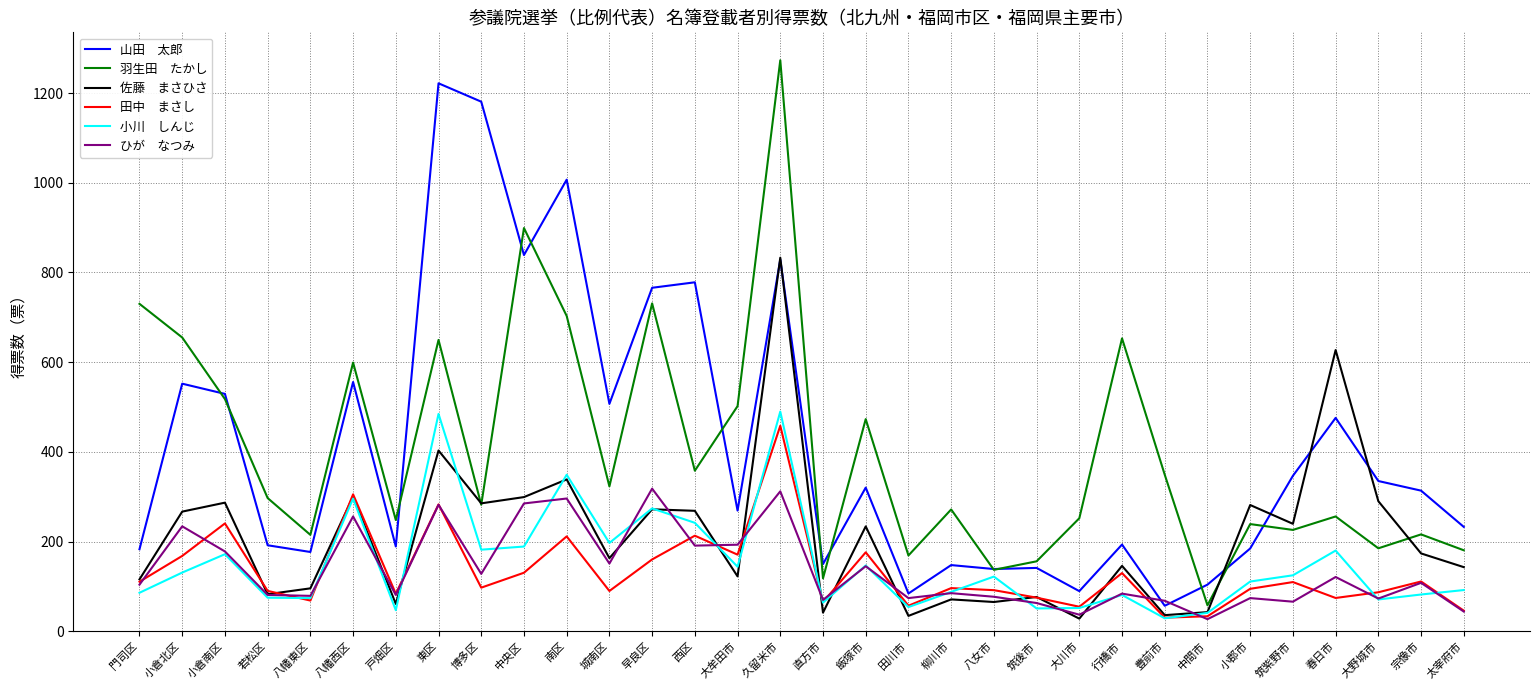

Which category has the highest value across all series?

久留米市